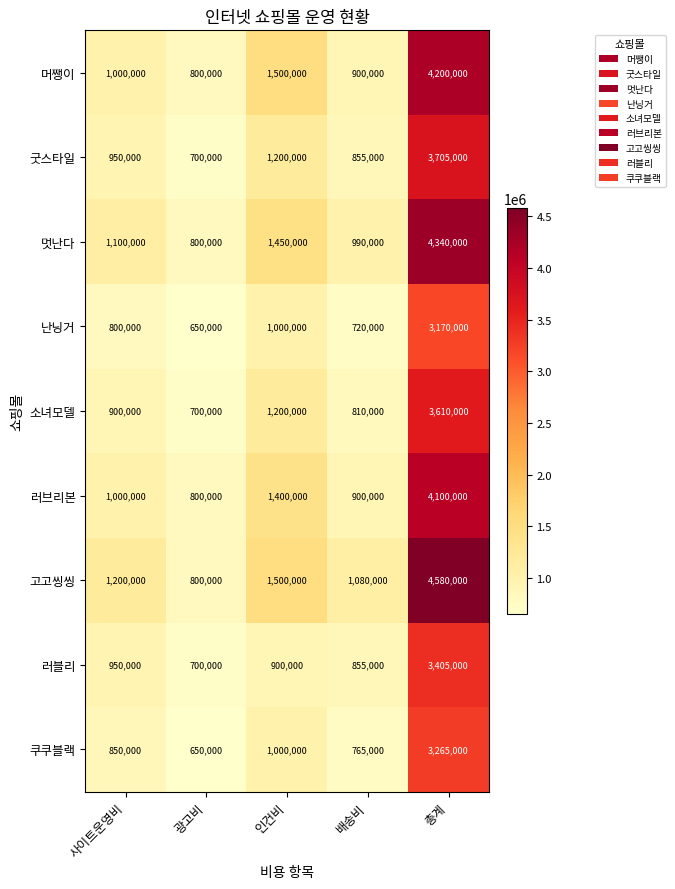

How many values in the 굿스타일 series are below 950000?

2